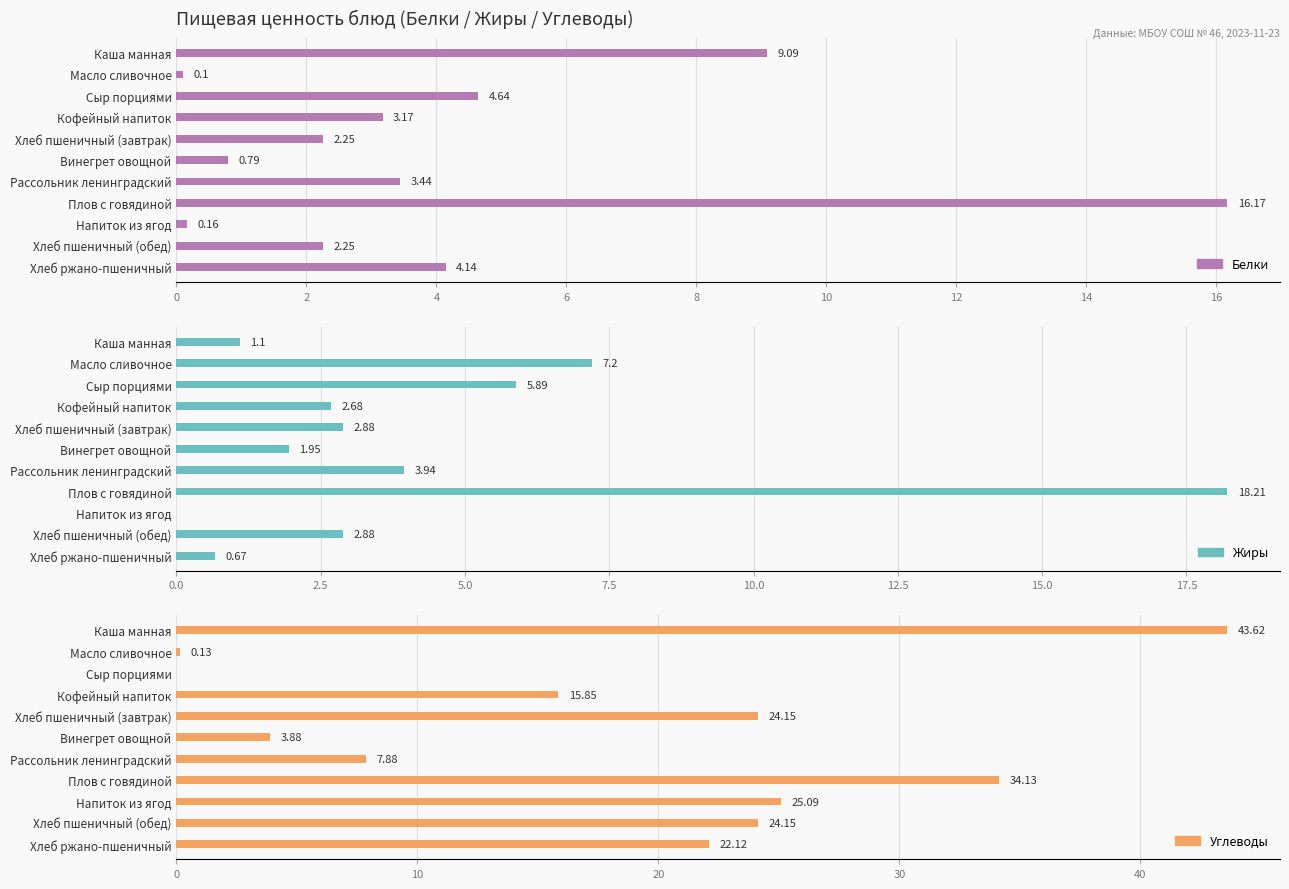

Read the Белки value at Хлеб ржано-пшеничный.

4.1